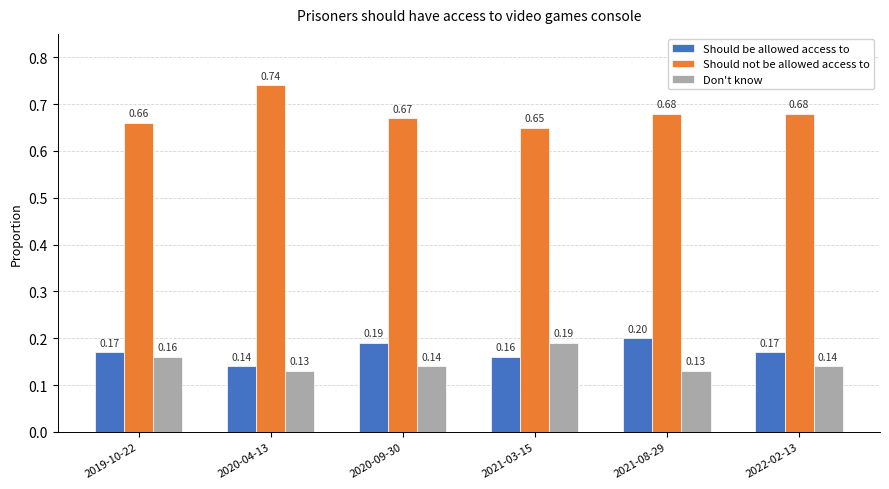

What is the sum of the Should be allowed access to values at 2022-02-13 and 2021-03-15?

0.3